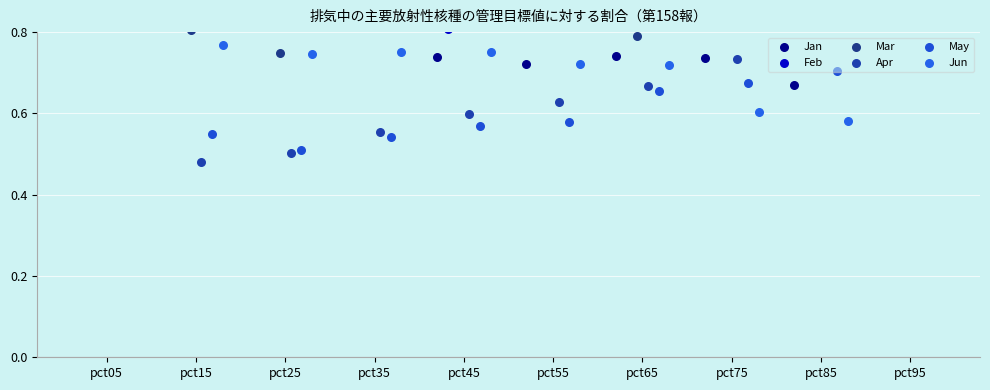

Which series contains the highest Y value?

Jan